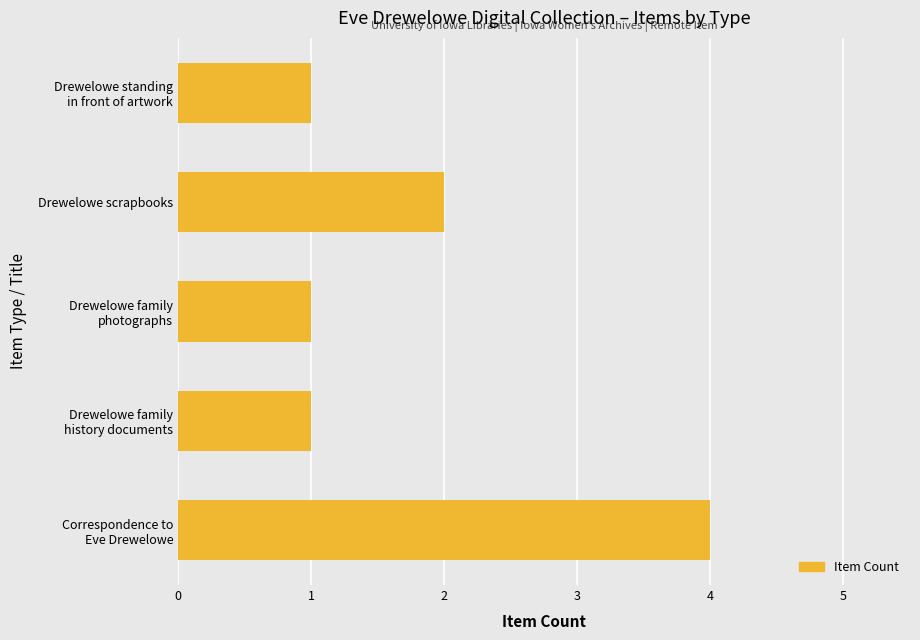

Reading bottom to top, transcribe all the data shown in this chart.

4	1	1	2	1